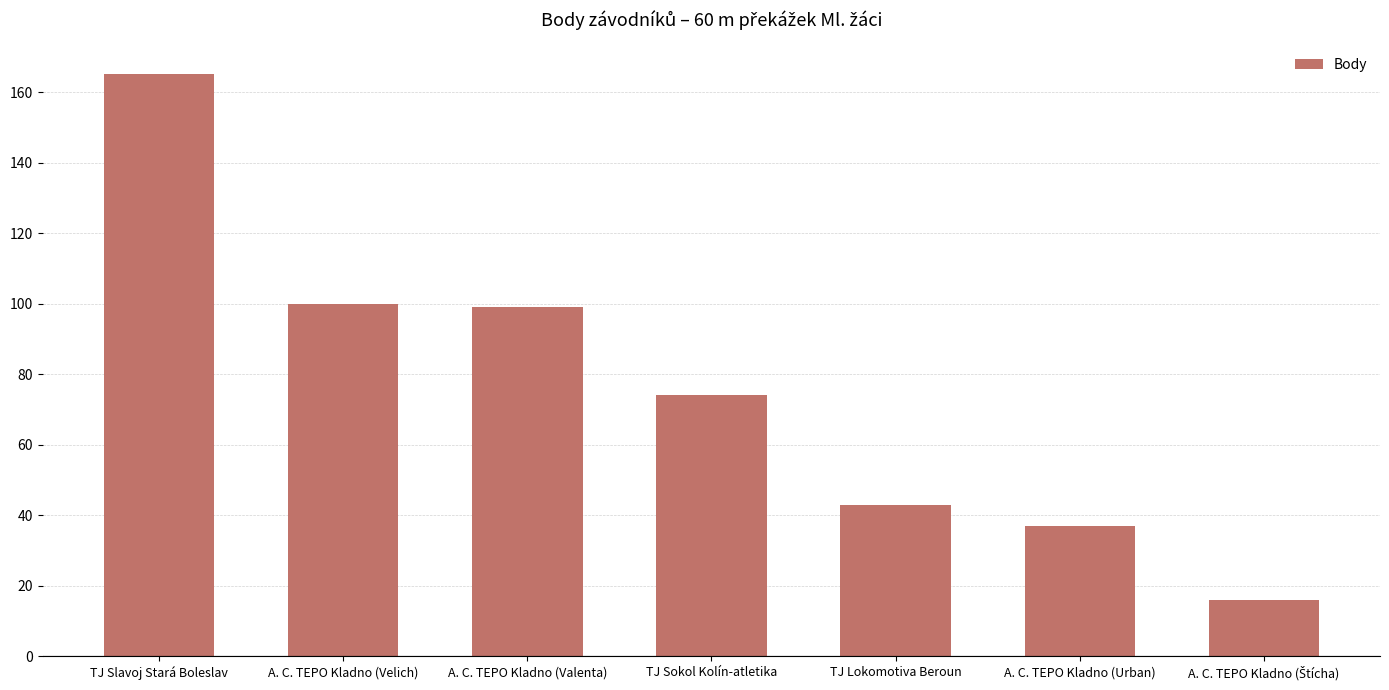

What is the approximate value at TJ Slavoj Stará Boleslav?

165